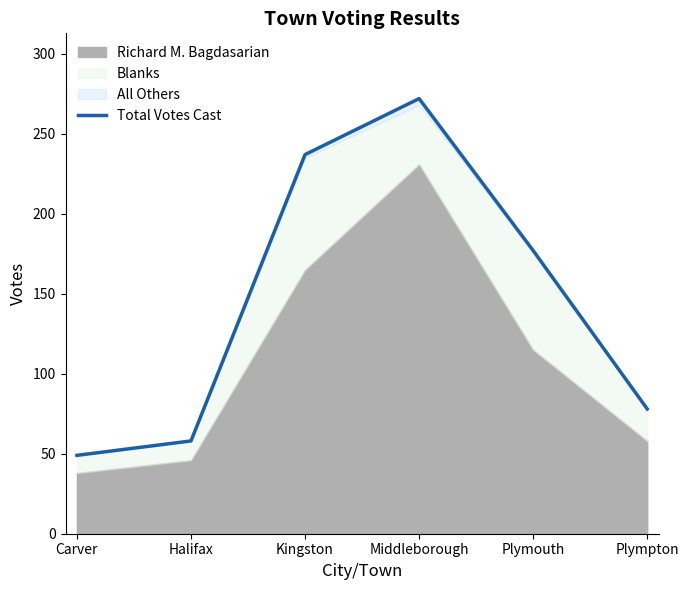

How many lines are shown in the chart?

1